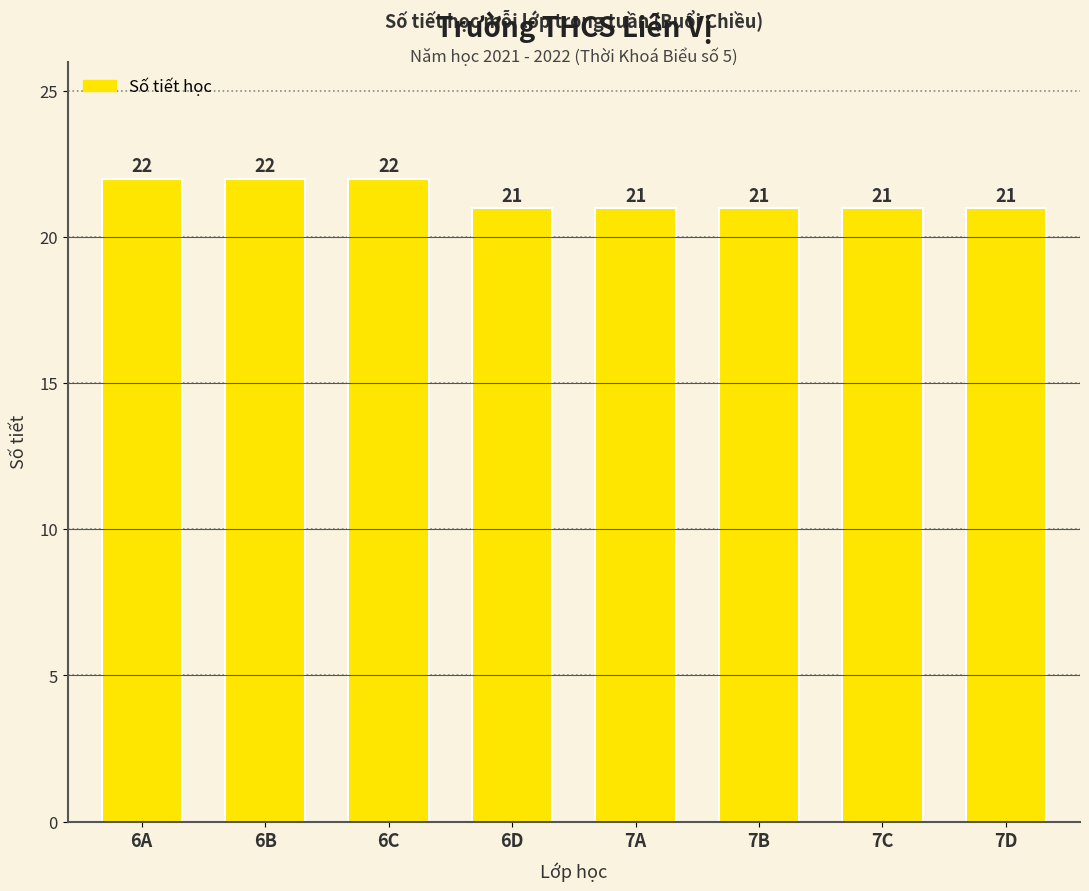

What is the label of the 4th bar from the right?

7A